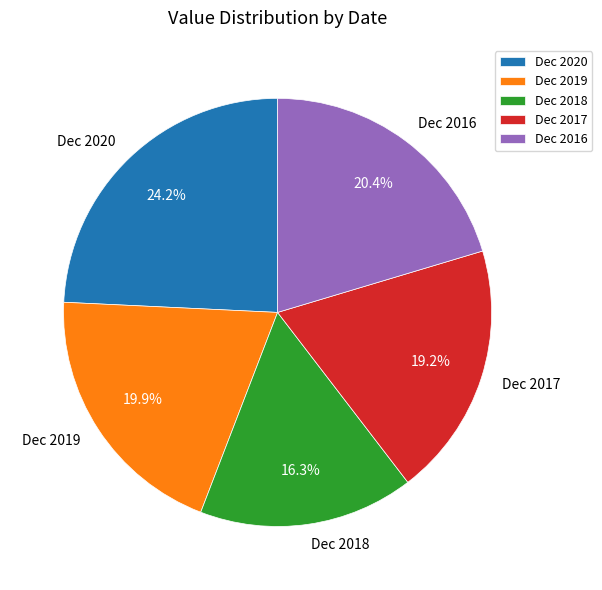

To the nearest percent, what portion does Dec 2018 represent?

16%